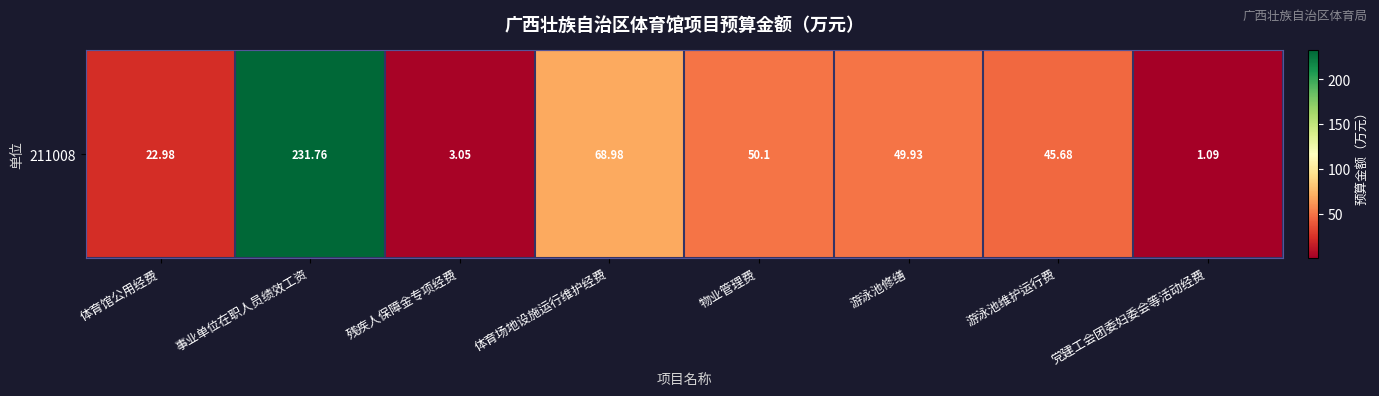

What is the sum of the values at 党建工会团委妇委会等活动经费 and 物业管理费?

51.2